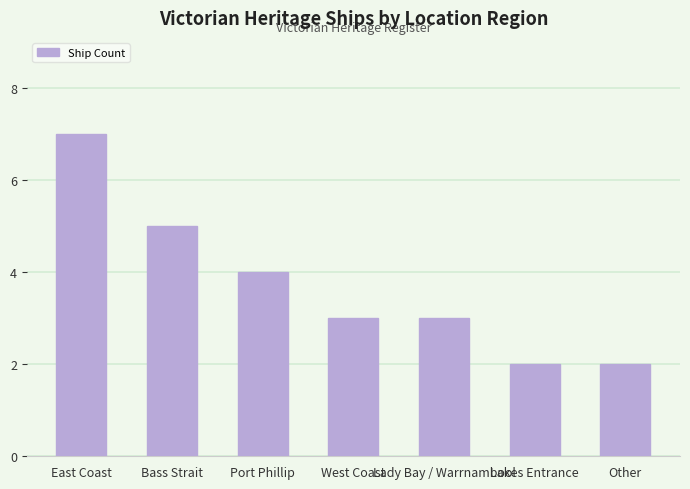

At which label is the value closest to 4?

Port Phillip